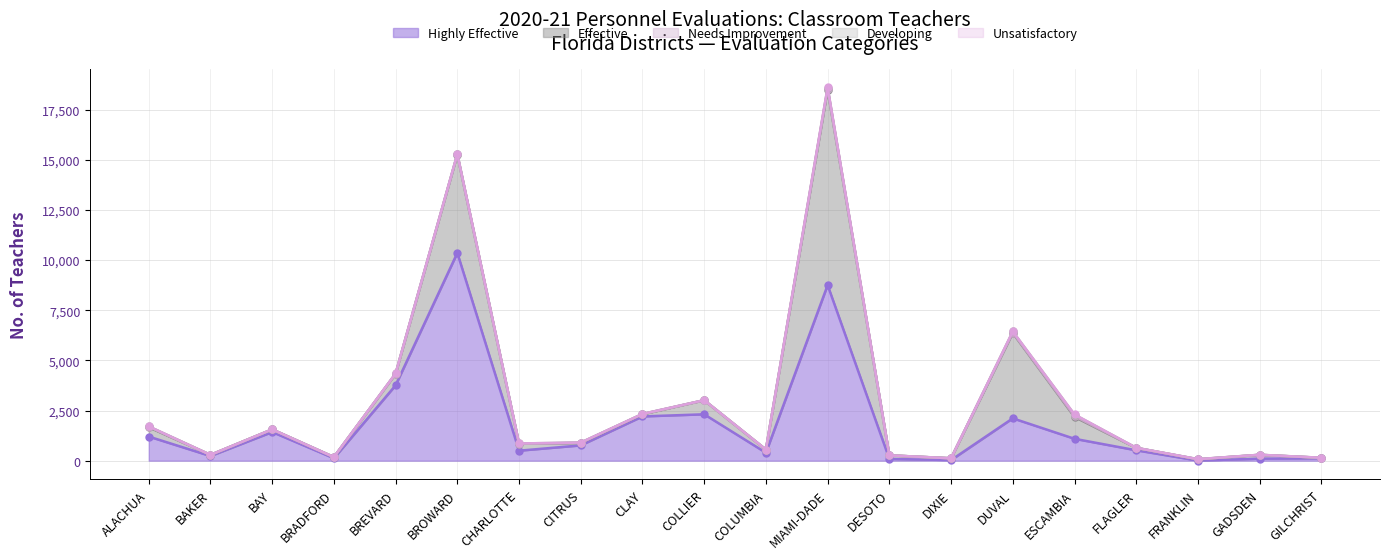

True or false: Unsatisfactory and Developing intersect in this chart.

False